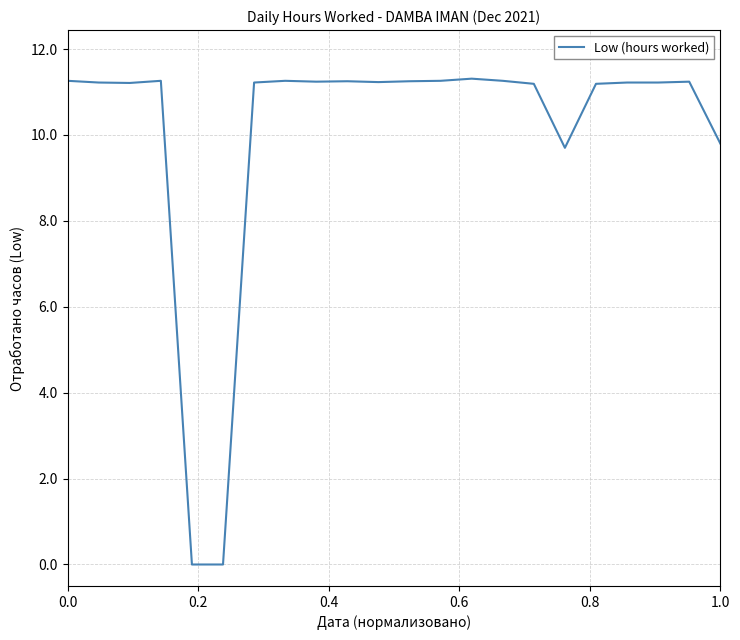

What is the maximum value shown in the chart?

11.3